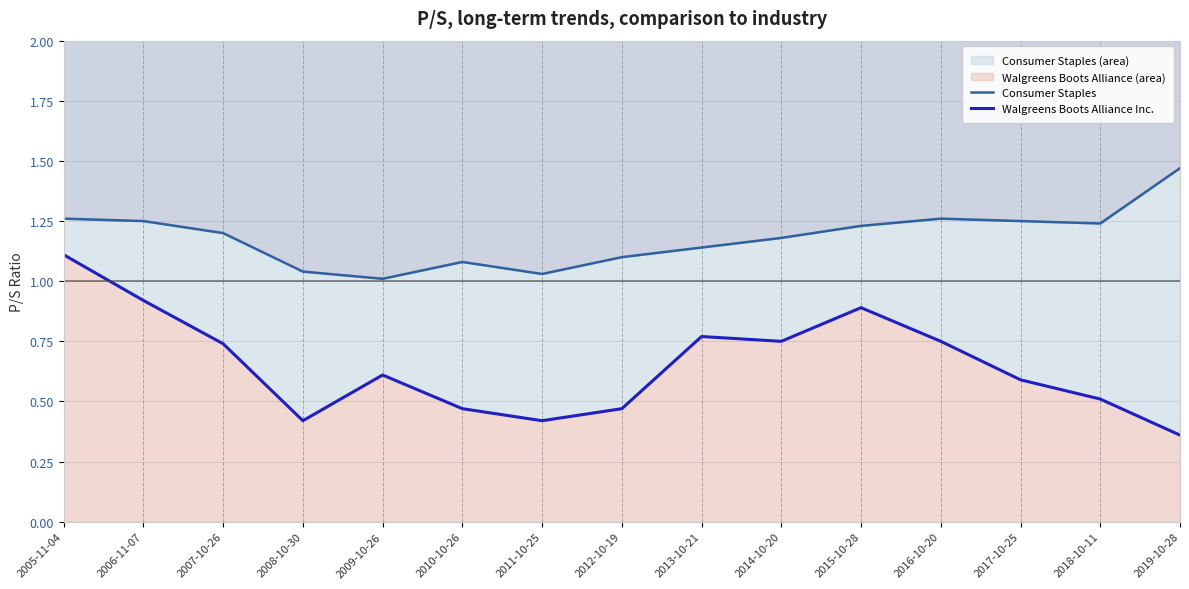

At which category does Walgreens Boots Alliance Inc. reach its first local peak?

2009-10-26